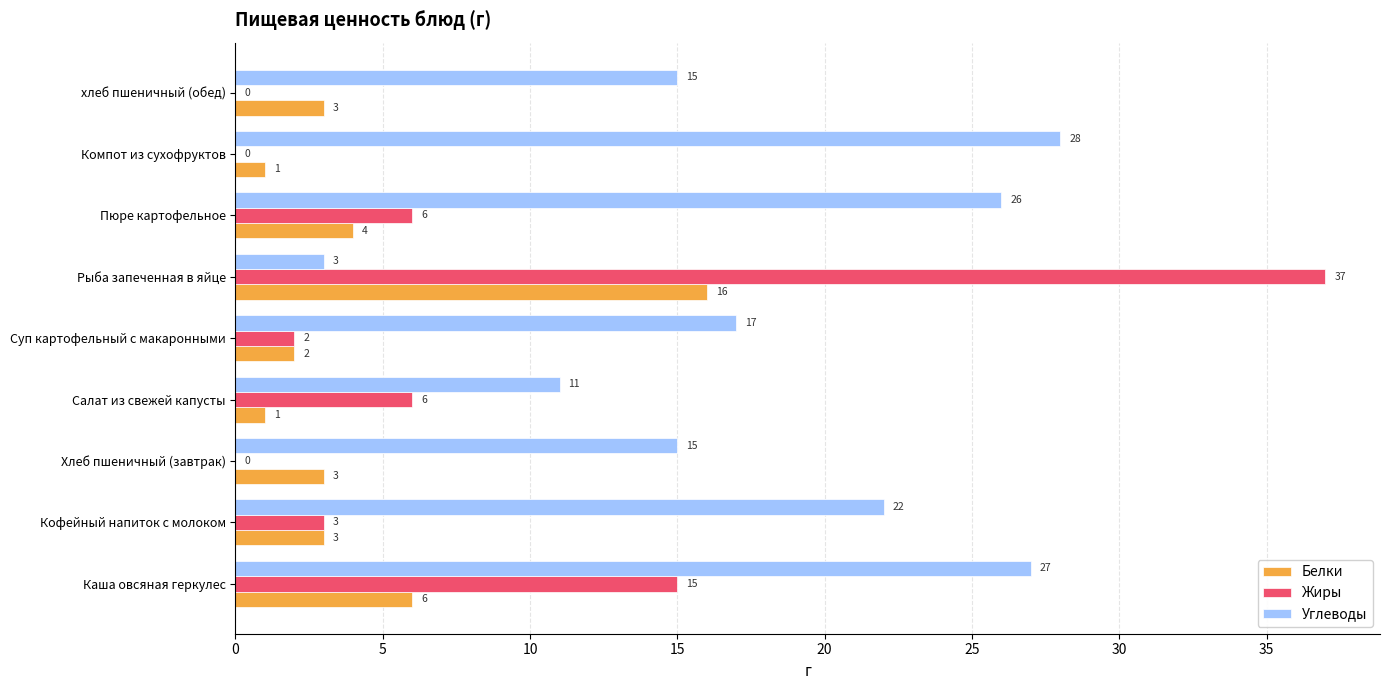

Where is Жиры nearest to the value 18?

Каша овсяная геркулес